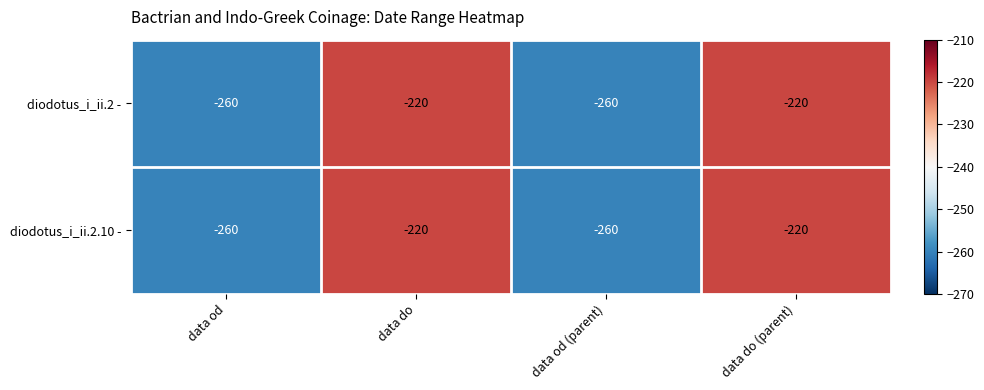

How many diodotus_i_ii.2 - values are between -260 and -220?

4